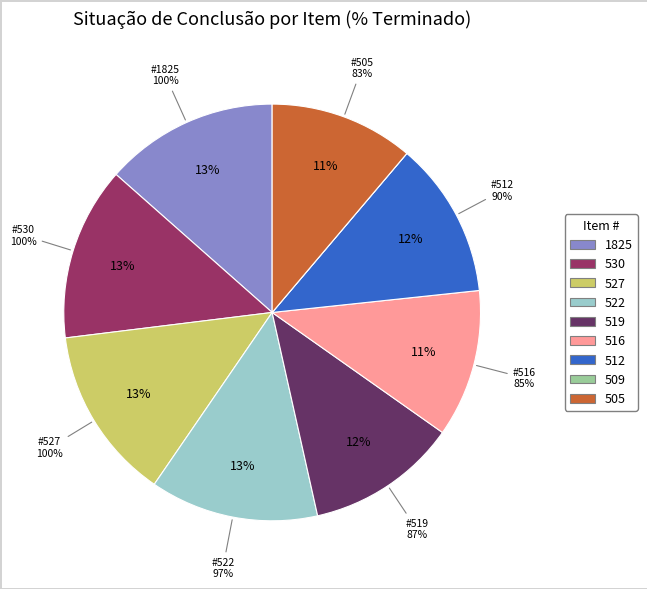

To the nearest percent, what is the combined percentage of 505 and 530?

25%